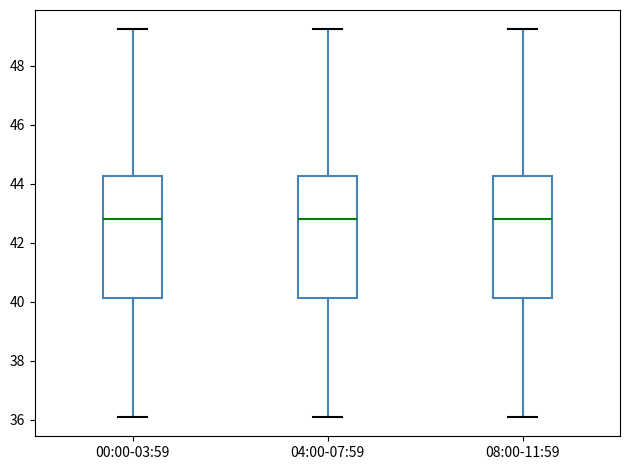

Where does the lower whisker of the box for 04:00-07:59 end on the y-axis? The values are not printed on the chart, so give them approximately, as read against the axis.

36.2